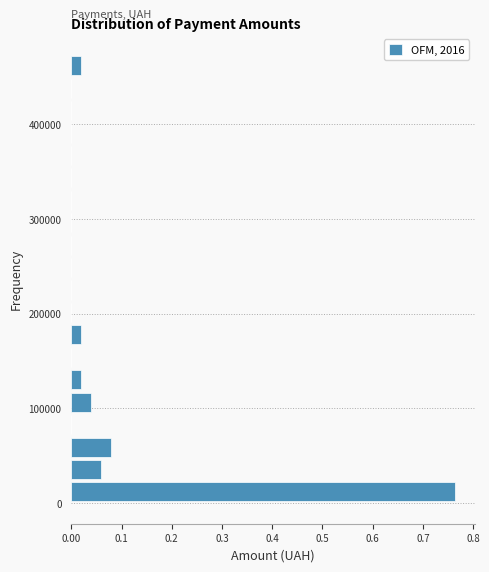

Read against the y-axis, roughly where is the centre of the longest bar?

10000